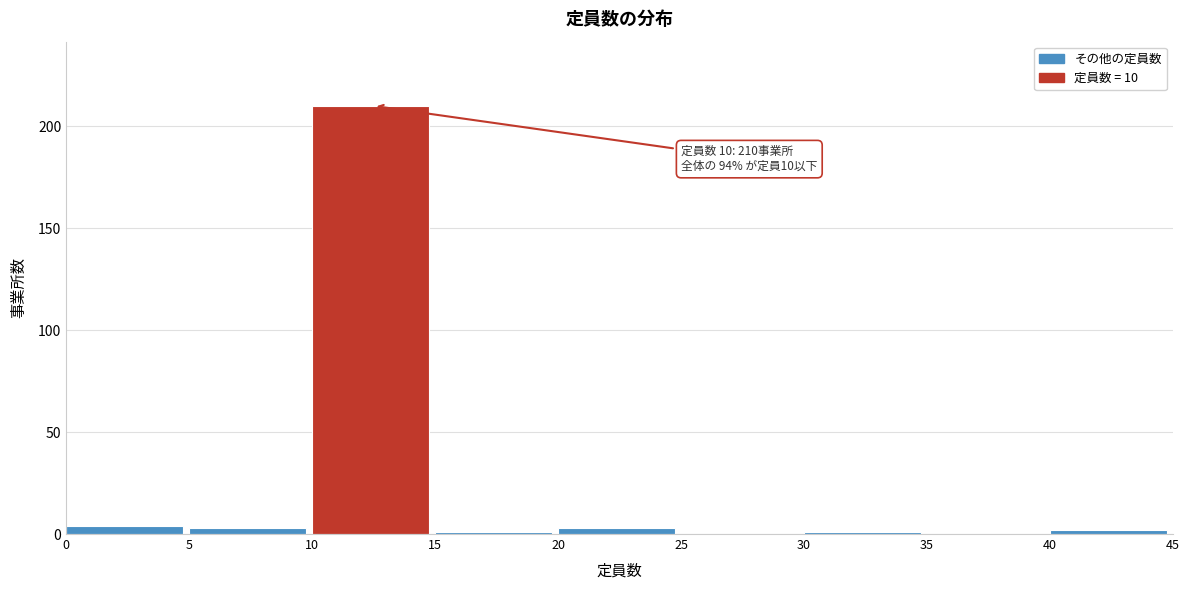

Which range on the x-axis has the tallest bar?

10 to 15